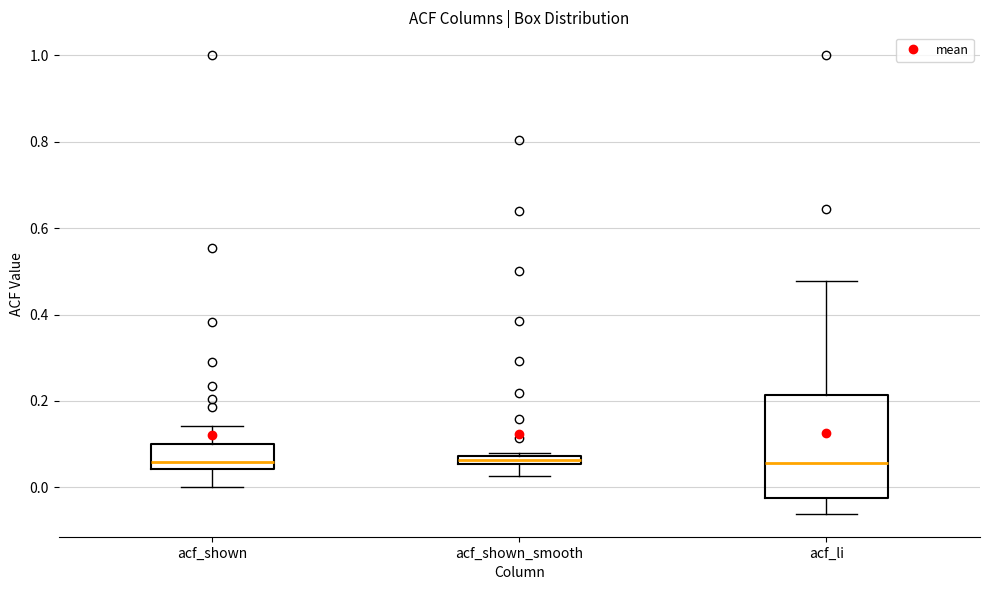

Where does the upper whisker of the box for acf_li end on the y-axis? The values are not printed on the chart, so give them approximately, as read against the axis.

0.48